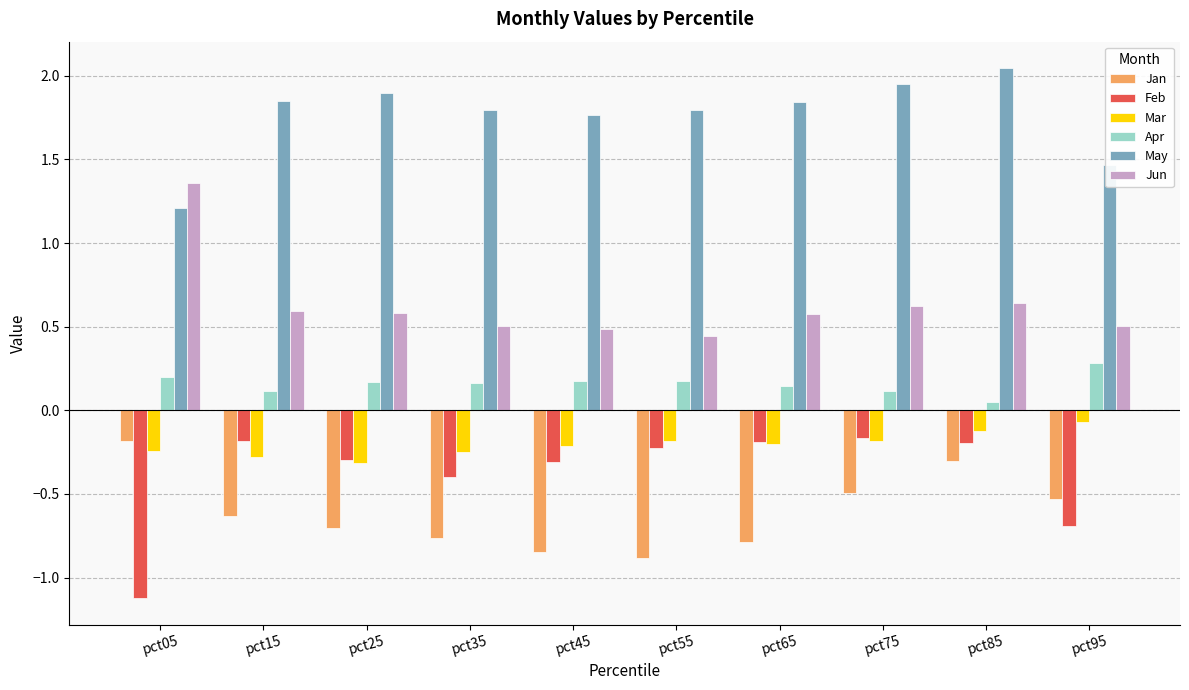

Which category has the highest value across all series?

pct85